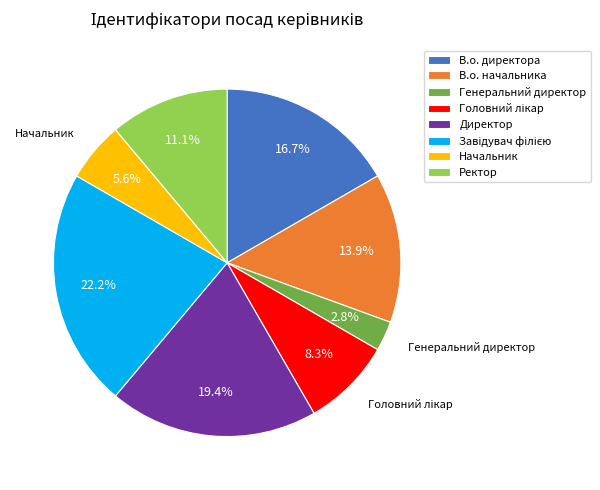

Is there any slice that represents more than half of the pie?

No